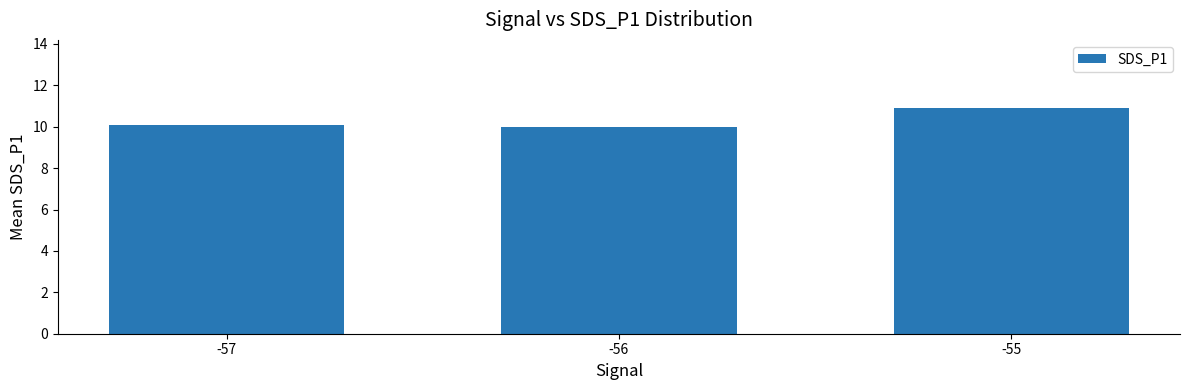

Reading left to right, extract all data points from this chart.

-57=10.1	-56=10.0	-55=10.9